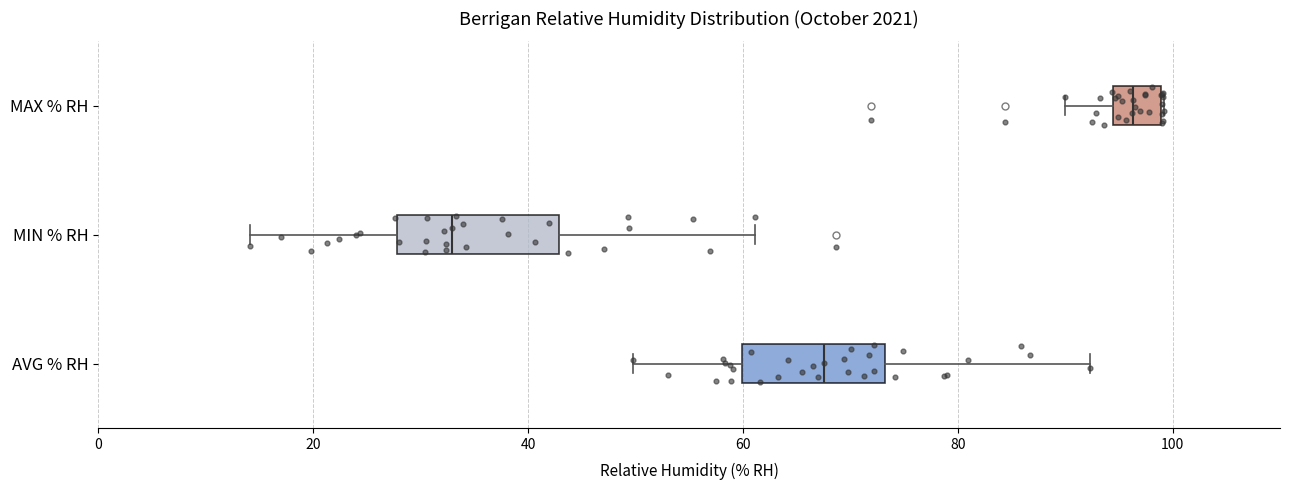

Reading bottom to top, transcribe this box plot: for each box, give where its median line is, the range the box spans, and where its two whiskers end, as read against the x-axis. The values are not printed on the chart, so give them approximately, as read against the axis.

AVG % RH: median 68, box 60 to 74, whiskers 50 to 92
MIN % RH: median 32, box 28 to 42, whiskers 14 to 62
MAX % RH: median 96, box 94 to 98, whiskers 90 to 100